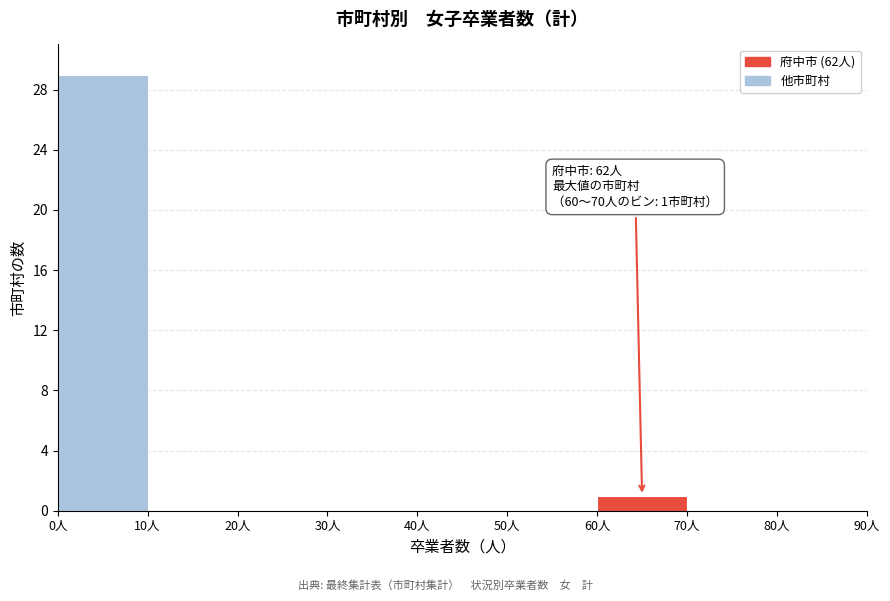

Over which range of the x-axis is the bar tallest?

0 to 10